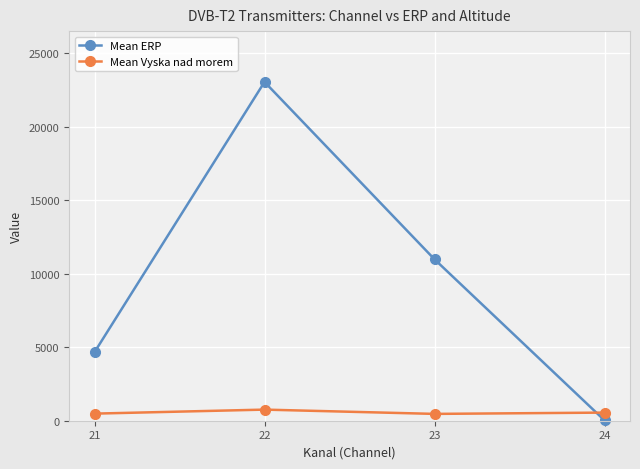

How many intersections are there between Mean Vyska nad morem and Mean ERP?

1